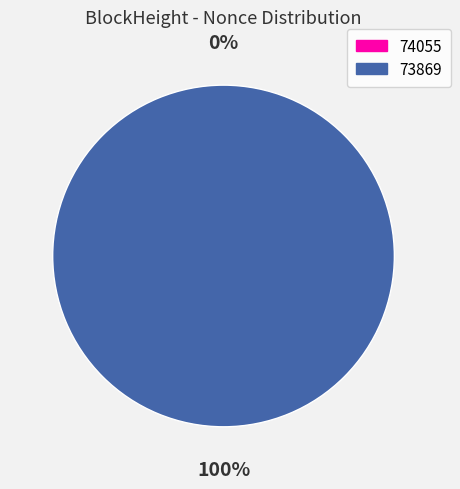

Is it true that 74055 is 0% of the pie?

True